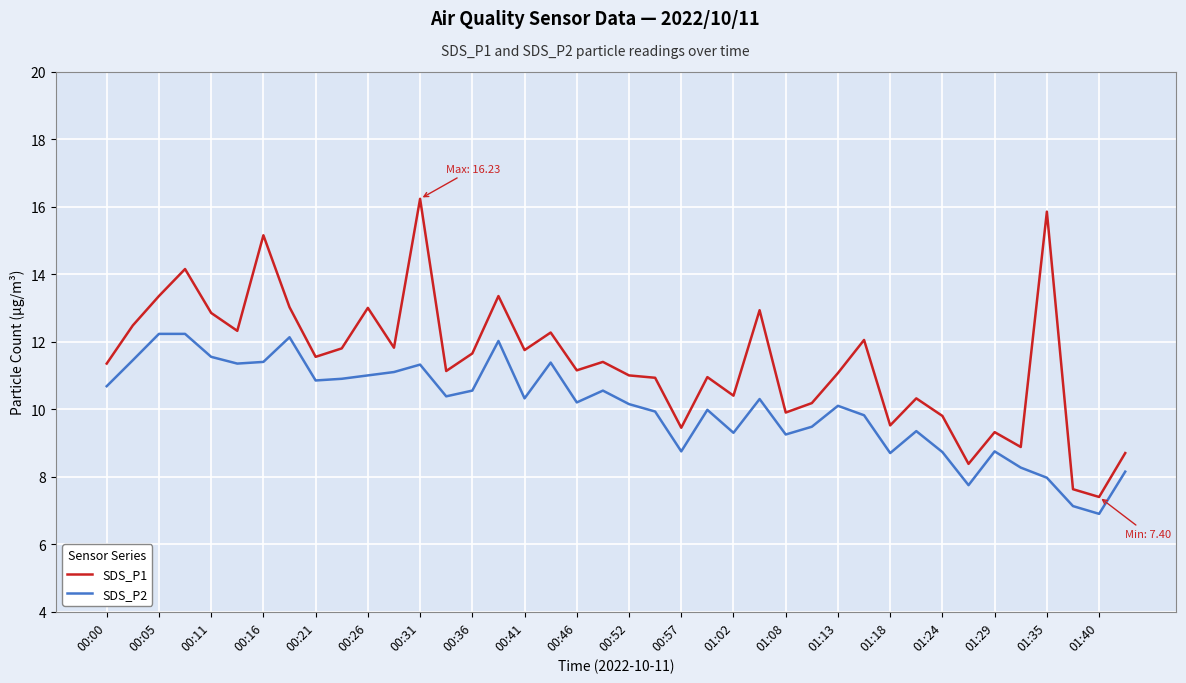

What is the smallest value displayed?

6.9